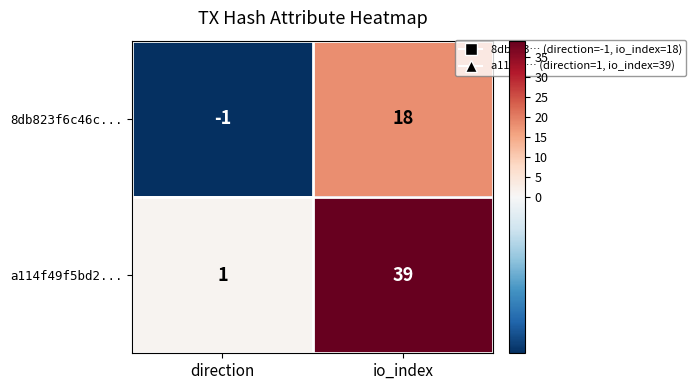

What is the difference between the highest and lowest values at direction?

2